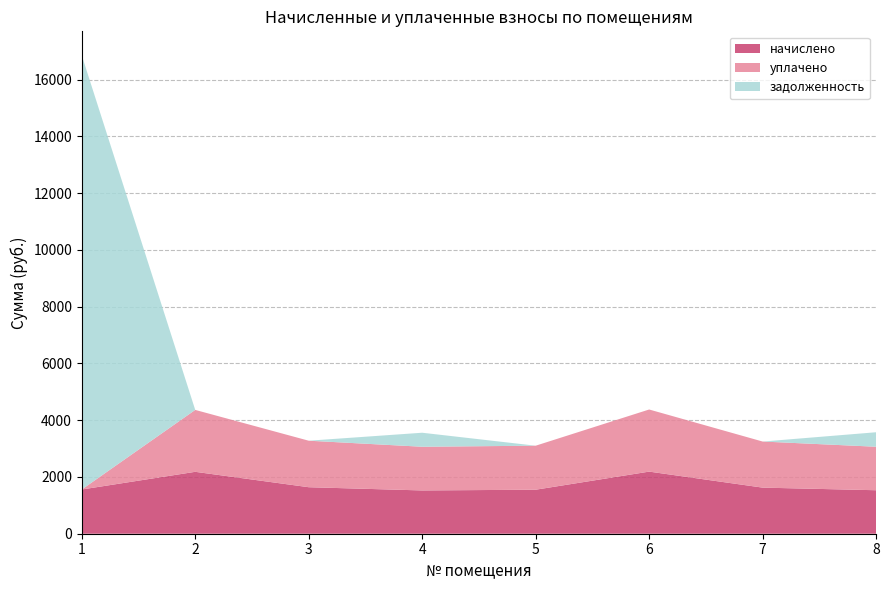

Reading left to right, extract all data points from this chart.

начислено: 1=1558.0	2=2181.3	3=1638.7	4=1525.0	5=1550.7	6=2188.6	7=1624.0	8=1532.4
уплачено: 1=0.0	2=2181.3	3=1638.7	4=1539.5	5=1550.7	6=2188.6	7=1624.0	8=1532.4
задолженность: 1=15300.9	2=0.0	3=0.0	4=493.9	5=0.0	6=0.0	7=0.0	8=510.8